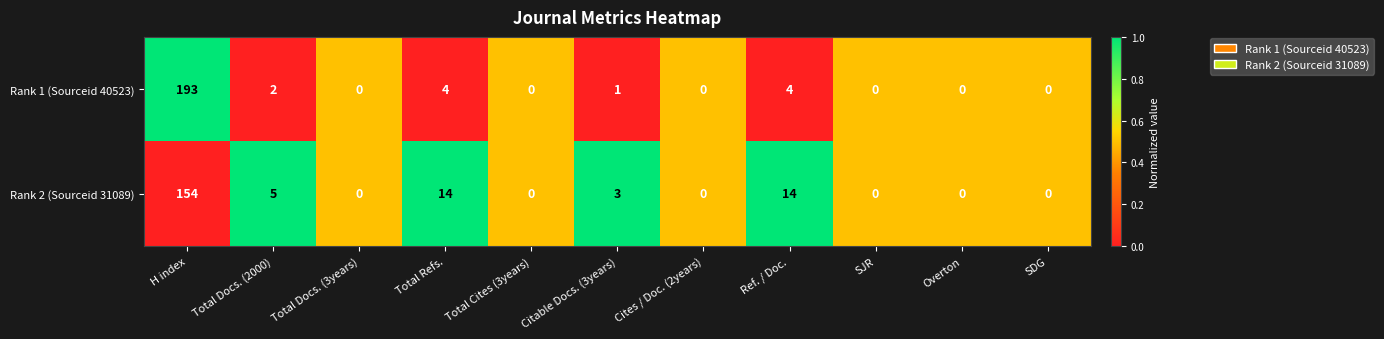

Reading left to right, extract all data points from this chart.

Rank 1 (Sourceid 40523): 193	2	0	4	0	1	0	4	0	0	0
Rank 2 (Sourceid 31089): 154	5	0	14	0	3	0	14	0	0	0